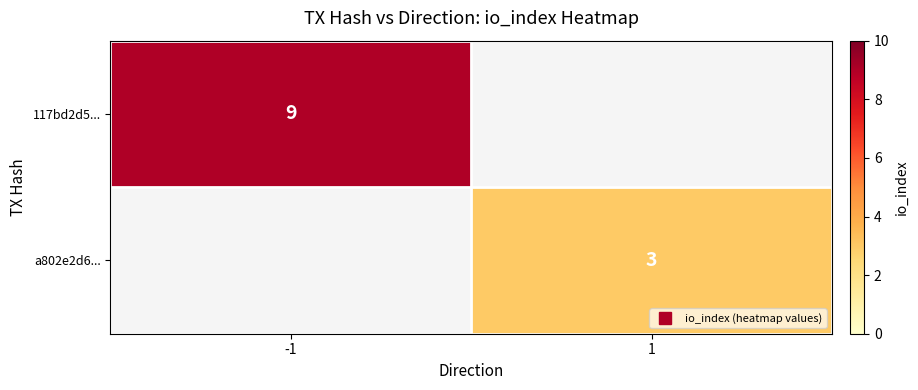

At 1, list the series in order from largest to smallest.

117bd2d5..., a802e2d6...